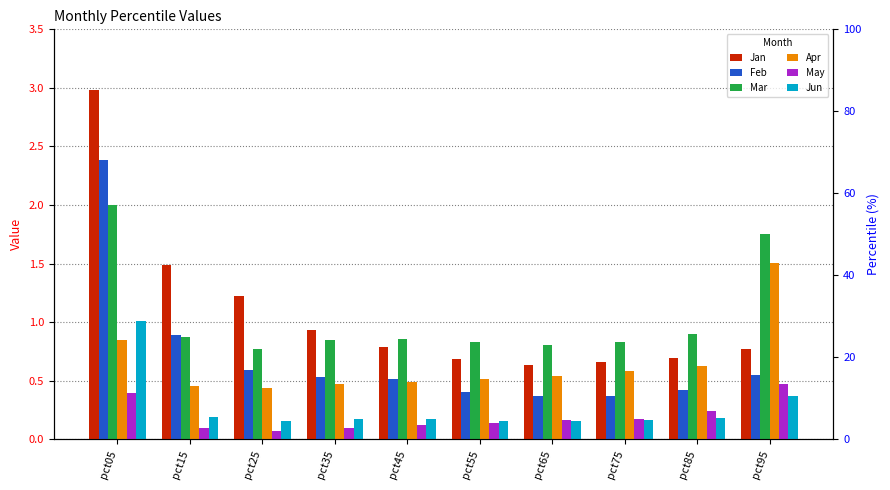

What is the value of the Apr bar at the 5th from the left?

0.5